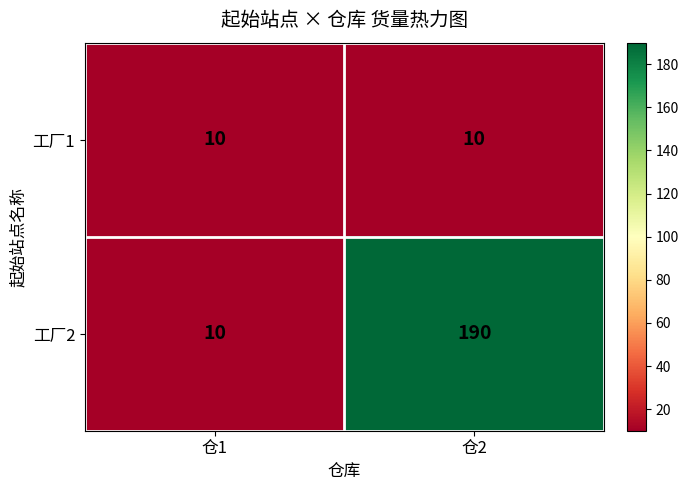

What is the total value across all series at 仓2?

200